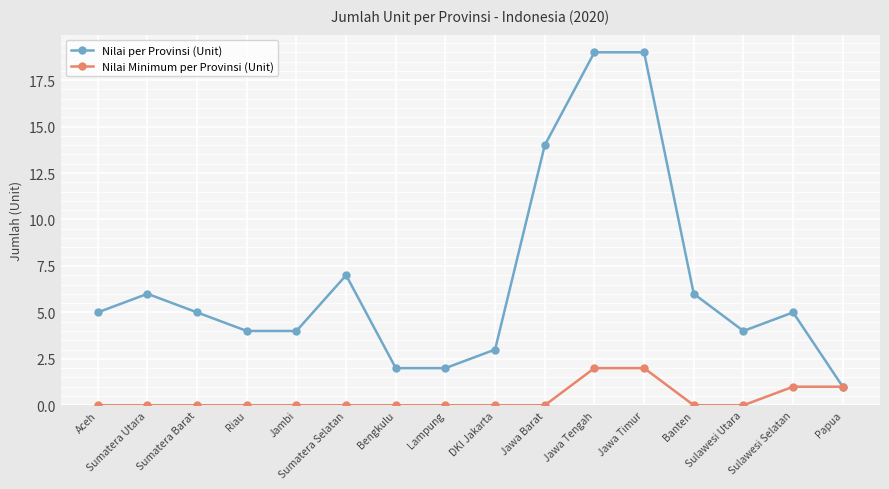

Where is Nilai per Provinsi (Unit) nearest to the value 10?

Sumatera Selatan